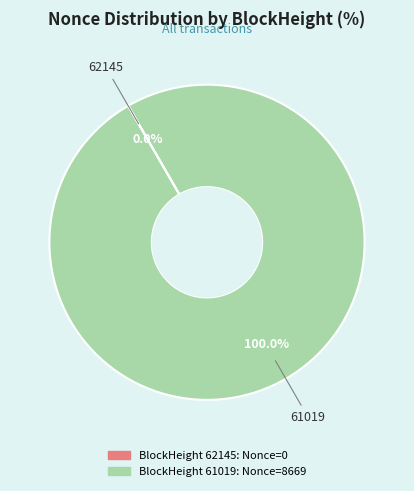

Does any single category account for the majority?

Yes